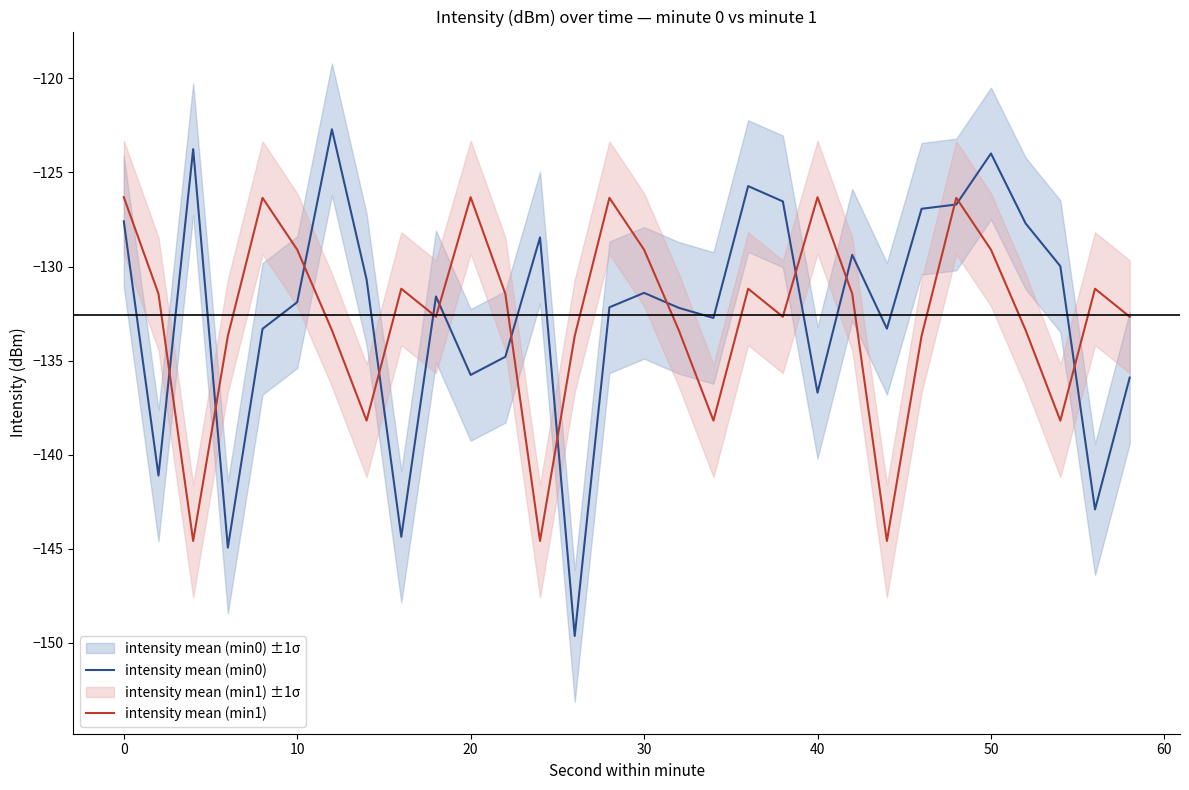

True or false: intensity mean (min0) has a value of -131.9 at 10.

True